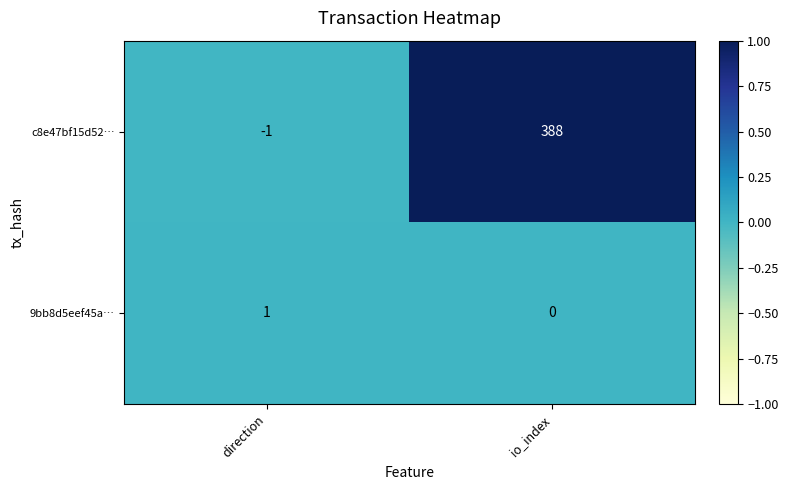

Which series has the largest range (max minus min)?

c8e47bf15d52…